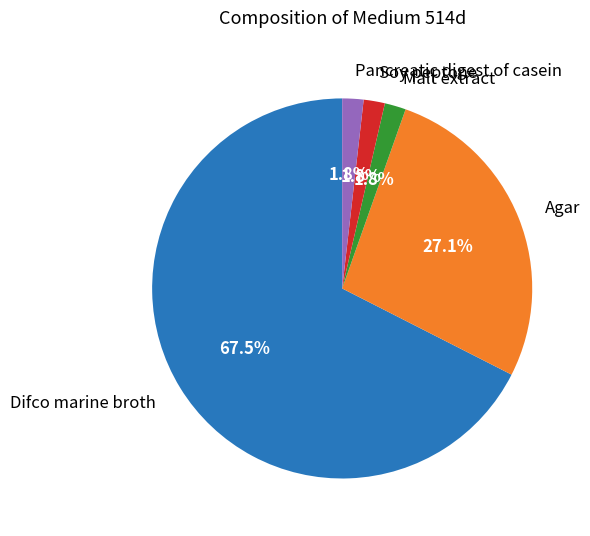

Which slice is the largest?

Difco marine broth